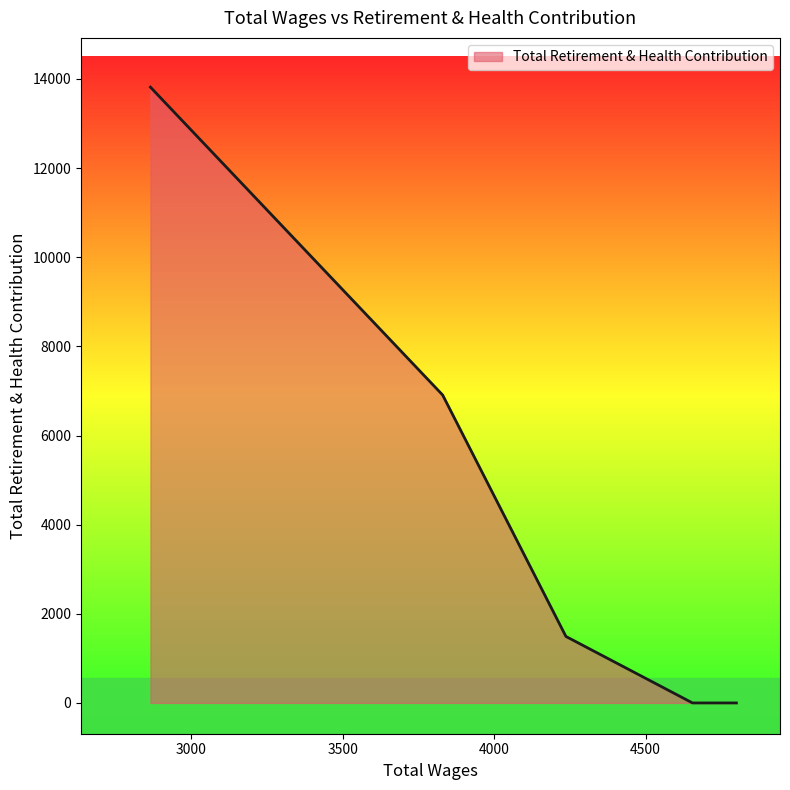

Count the number of data series in this chart.

1